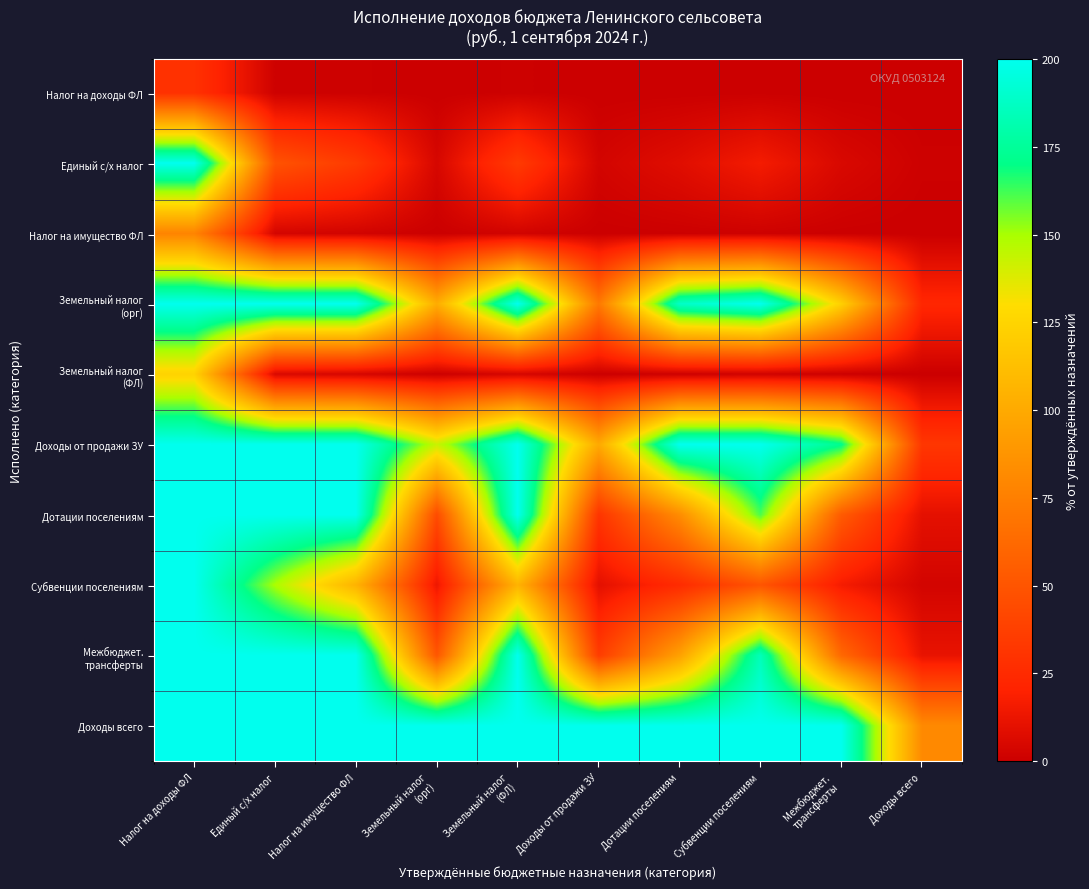

How many series are shown in this chart?

10